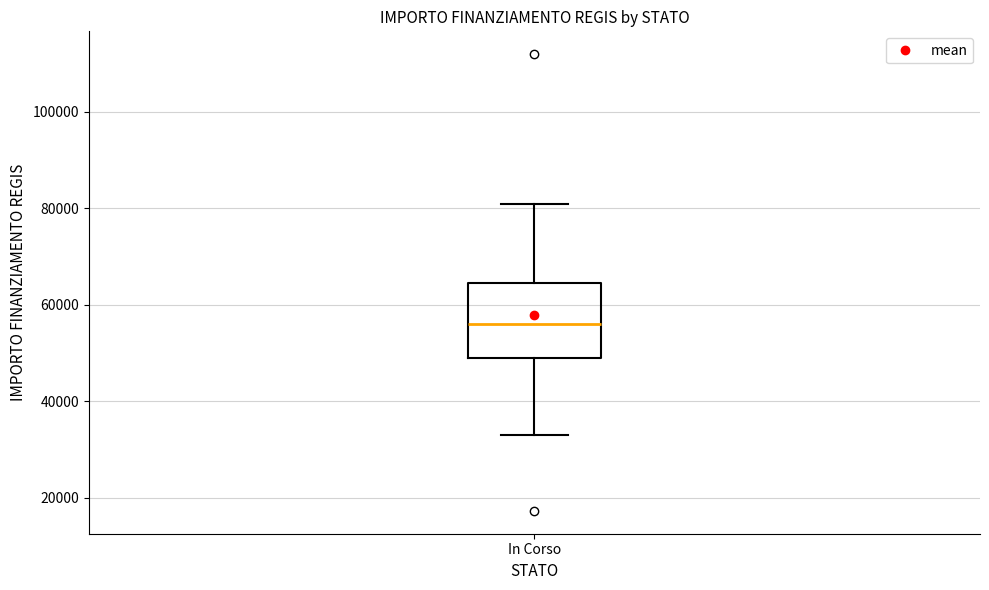

Read this box plot against the y-axis: the position of the median line, the range covered by the box, and the ends of both whiskers. The values are not printed on the chart, so give them approximately, as read against the axis.

median 56000, box 50000 to 64000, whiskers 32000 to 80000